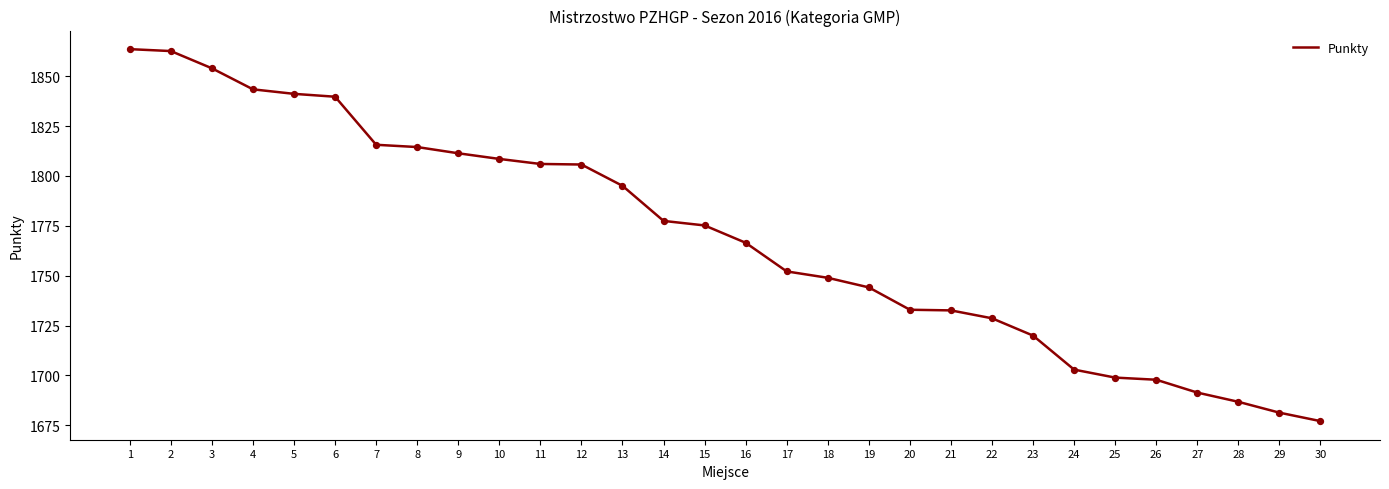

Which has a higher value, 14 or 12?

12